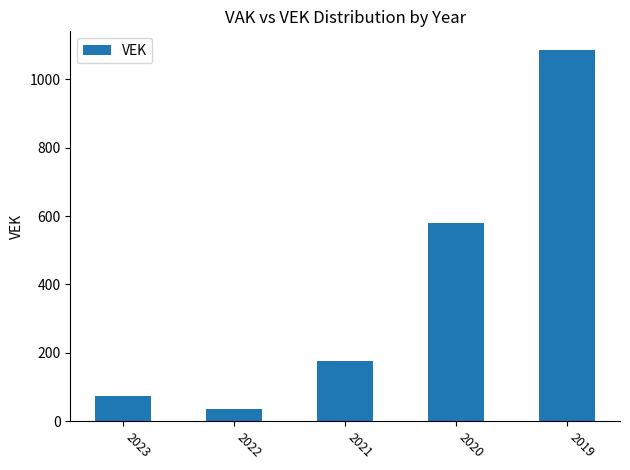

Rank the categories by value from lowest to highest.

2022, 2023, 2021, 2020, 2019